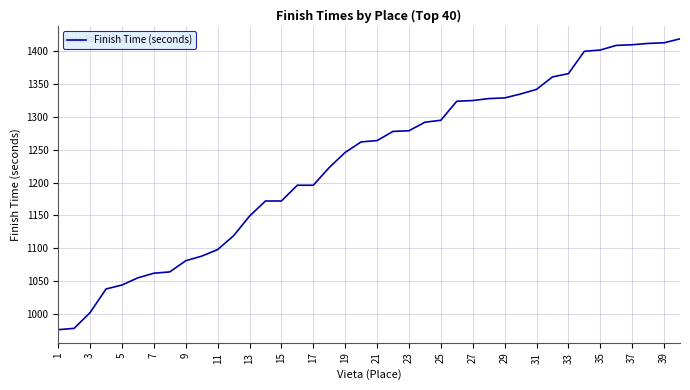

What is the minimum value shown in the chart?

976